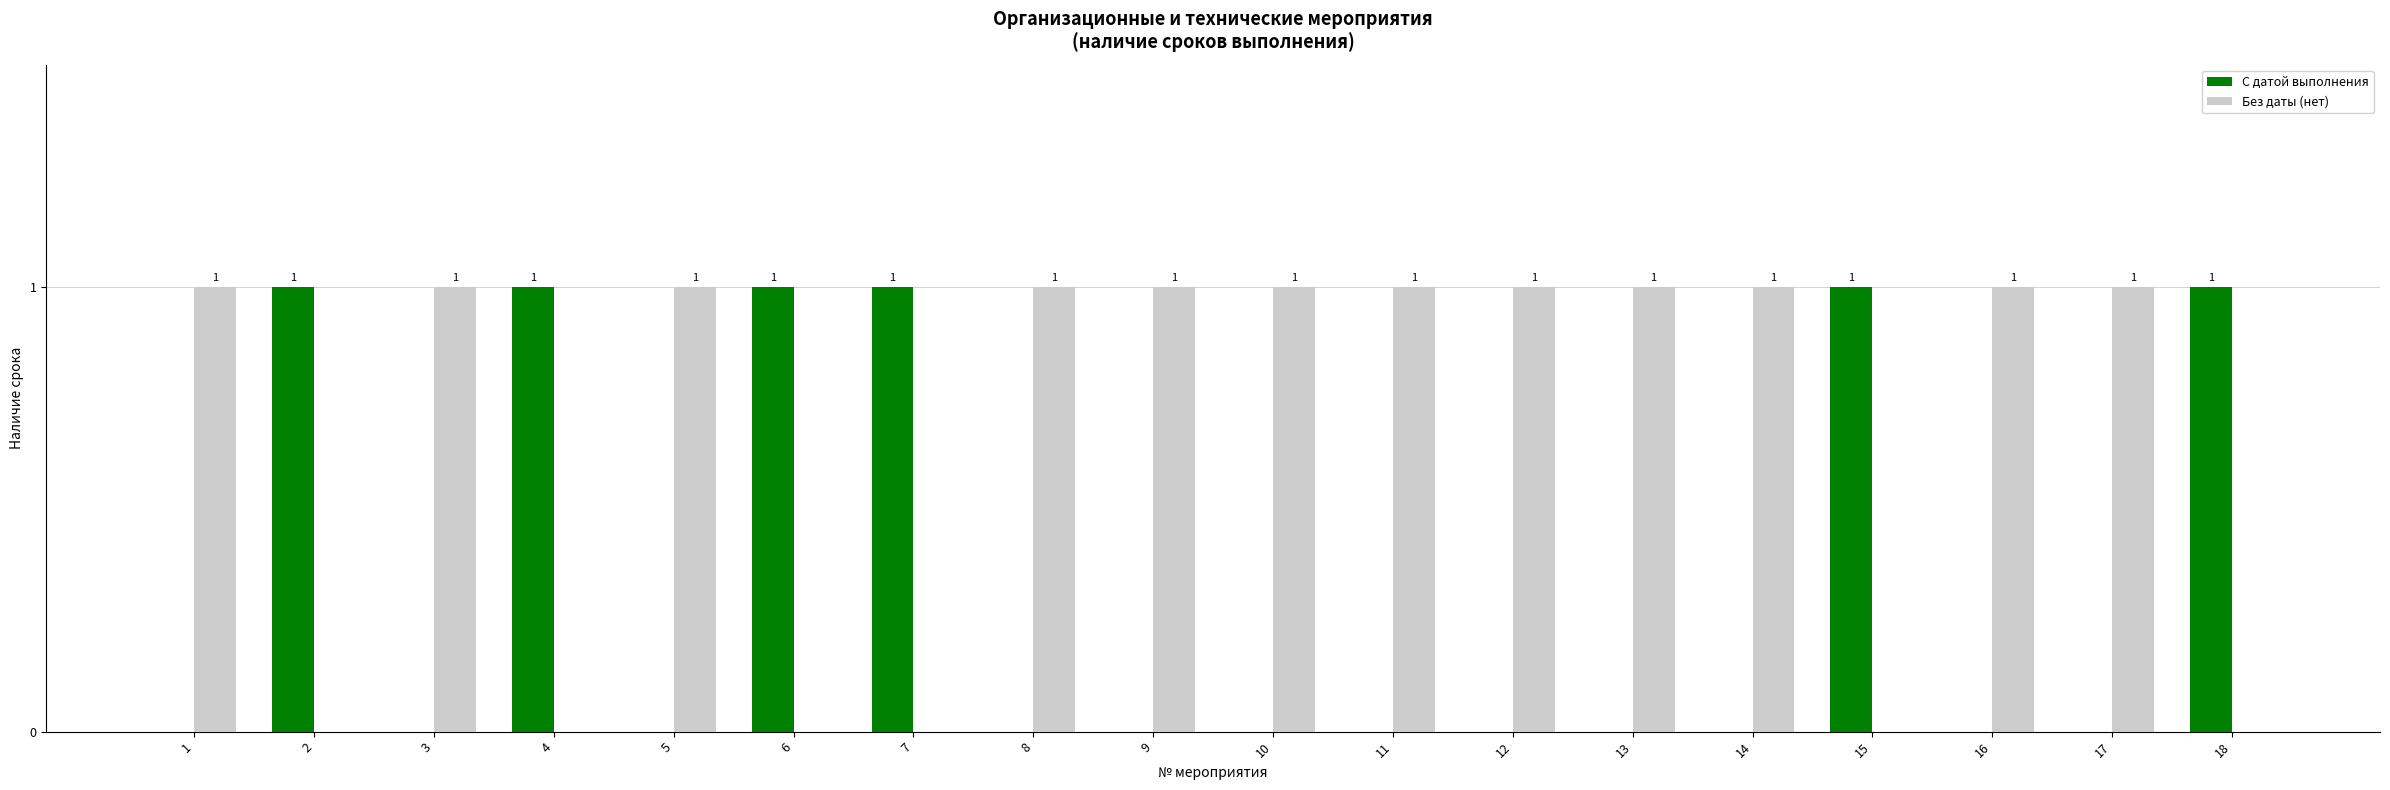

Which series has the largest total across all categories?

Без даты (нет)